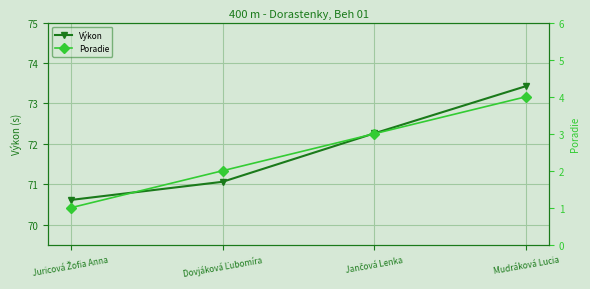

Which series has the largest total across all categories?

Výkon